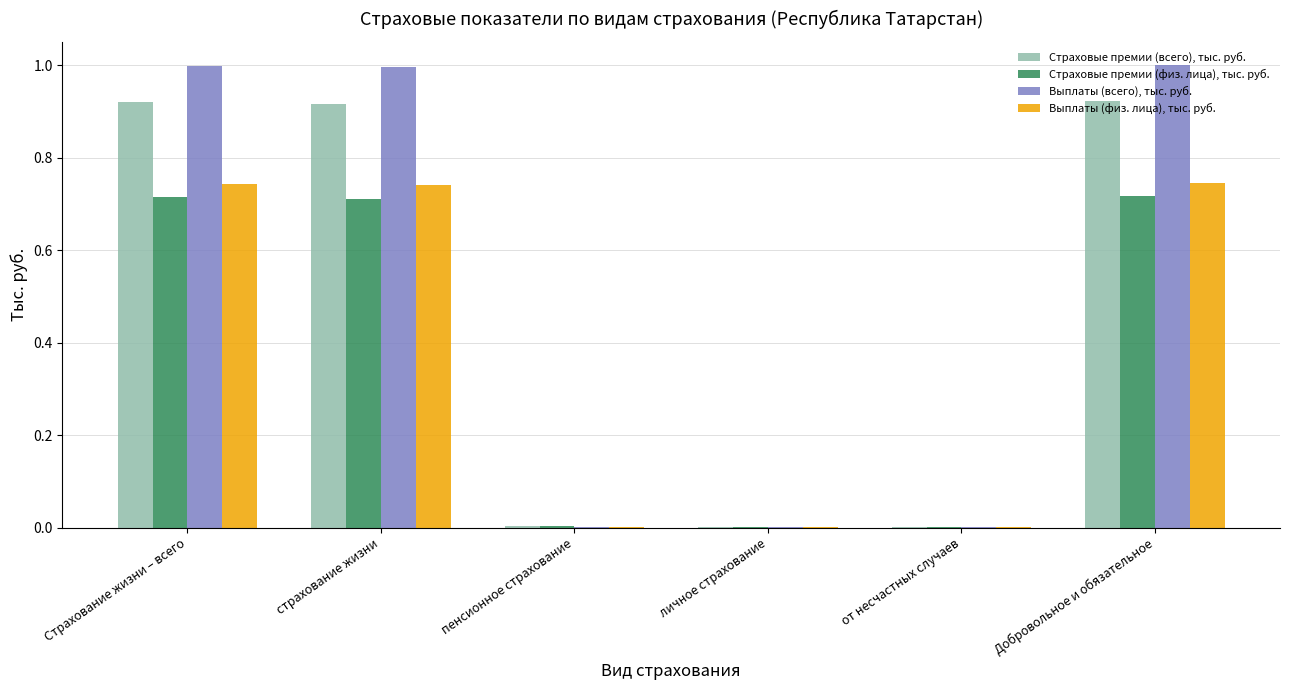

Between страхование жизни and от несчастных случаев, which series saw the biggest shift?

Выплаты (всего), тыс. руб.